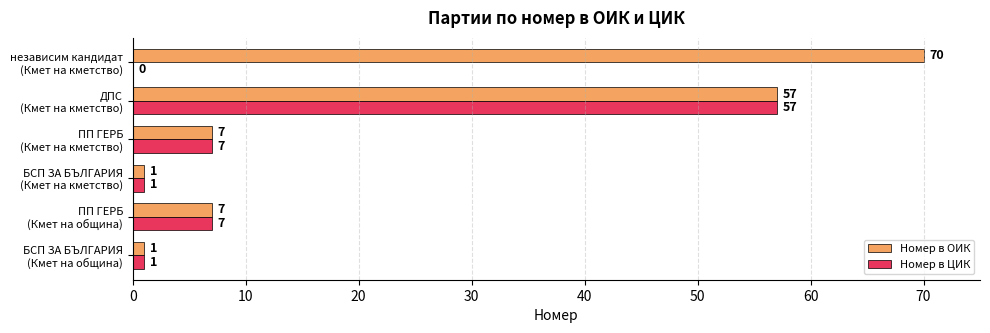

What is the sum of all Номер в ОИК values?

143